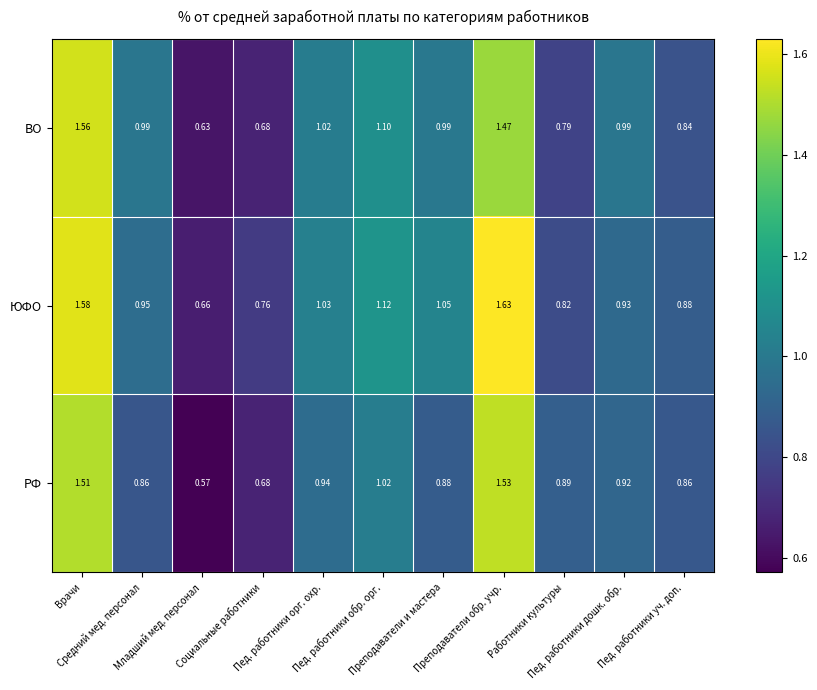

Rank the series by their maximum value, from highest to lowest.

ЮФО, ВО, РФ